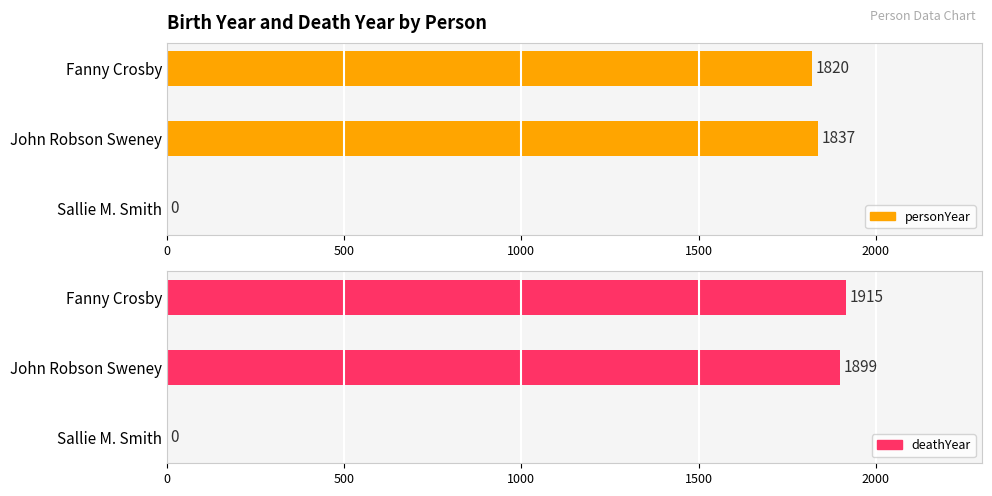

What is the spread (max minus min) of values at John Robson Sweney?

62